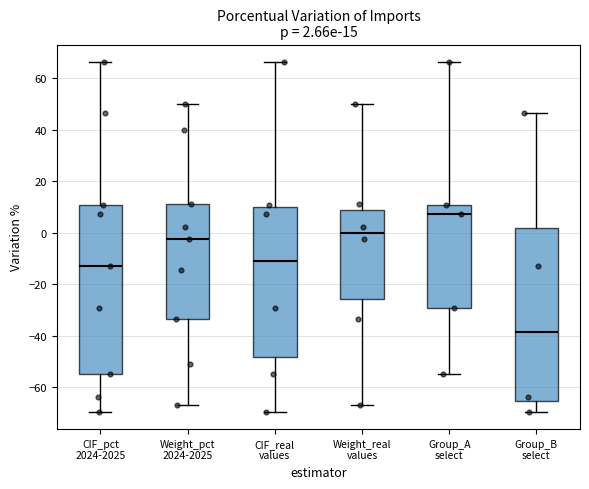

Which box's median line is the highest?

Group_A select